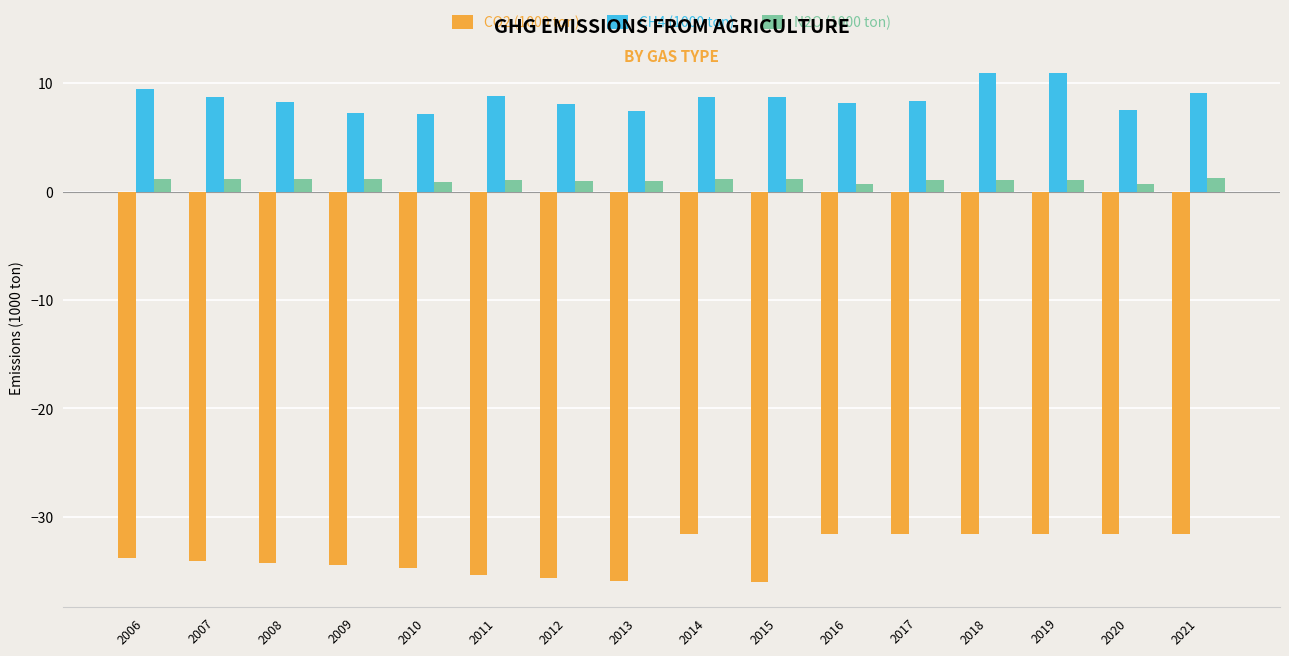

What are all the series names shown in the legend?

CO2 (1000 ton), CH4 (1000 ton), N2O (1000 ton)